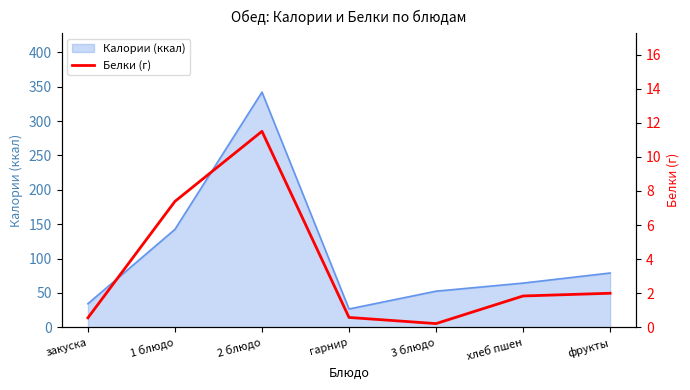

What is the label of the 1st point from the left?

закуска